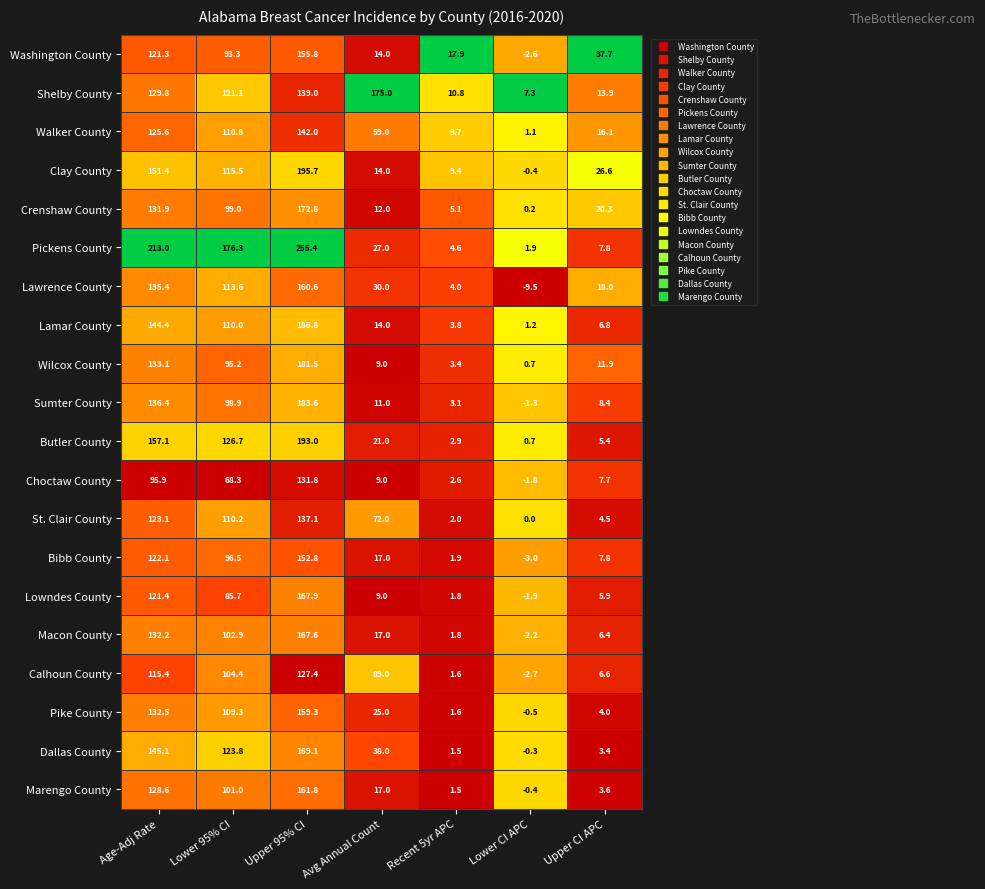

At how many categories does at least one series exceed 0?

7